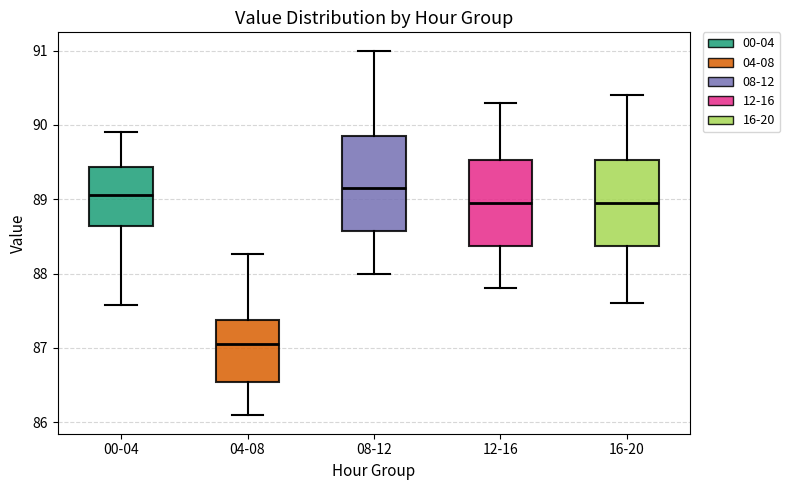

Which box is the tallest, from its lower edge to its upper edge?

08-12